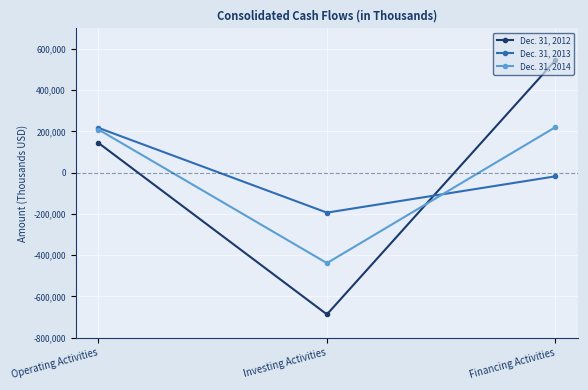

At which category is the sum across all series the highest?

Financing Activities